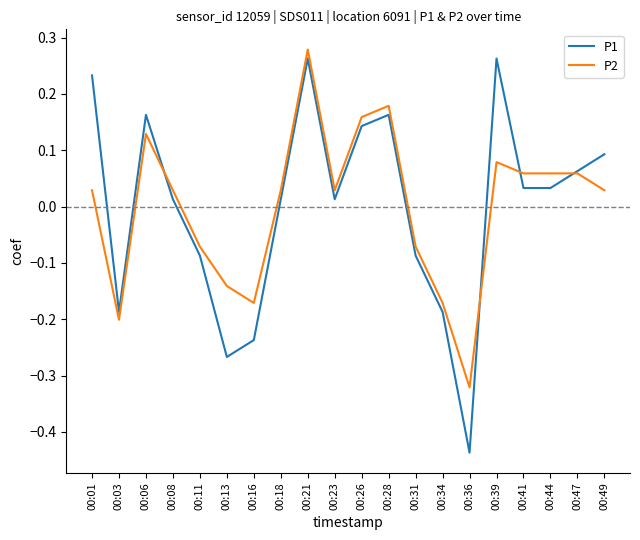

Is the value of P2 at 00:41 greater than the value of P1 at 00:44?

Yes